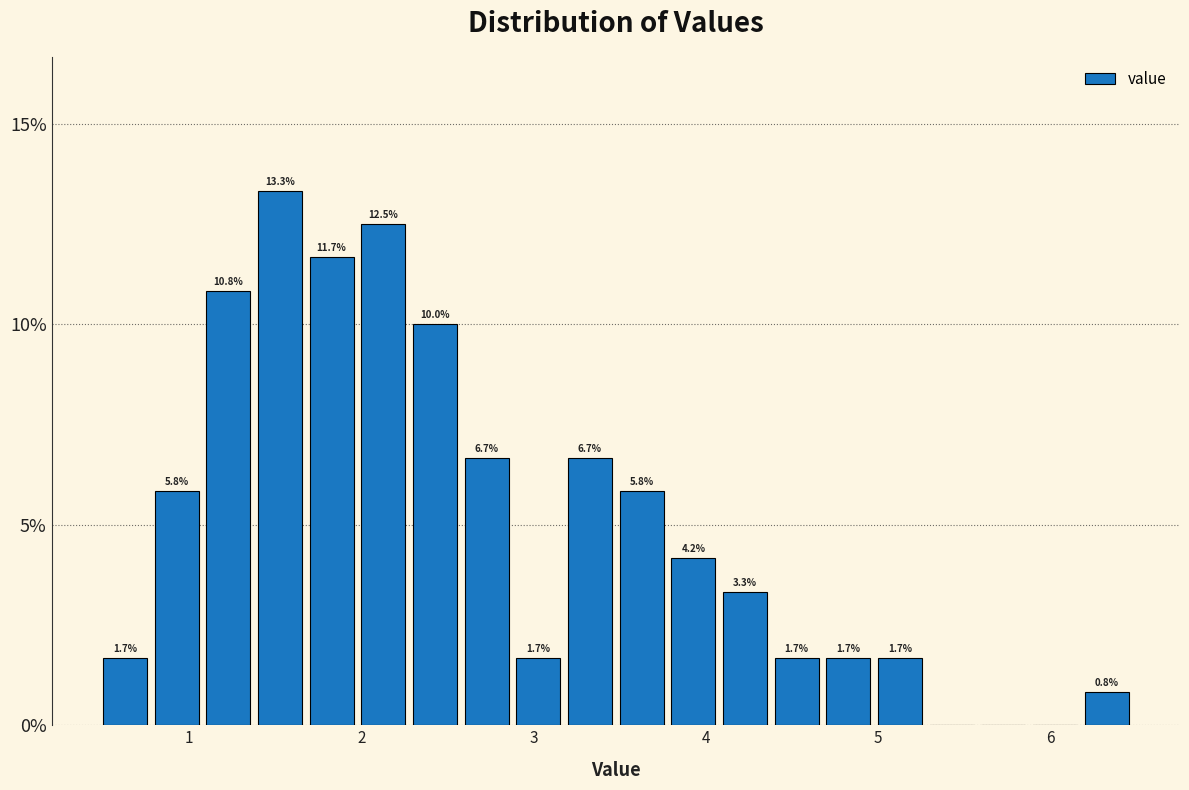

Around what value on the x-axis is the tallest bar? Give the approximate position of its centre, as read against the axis.

1.5